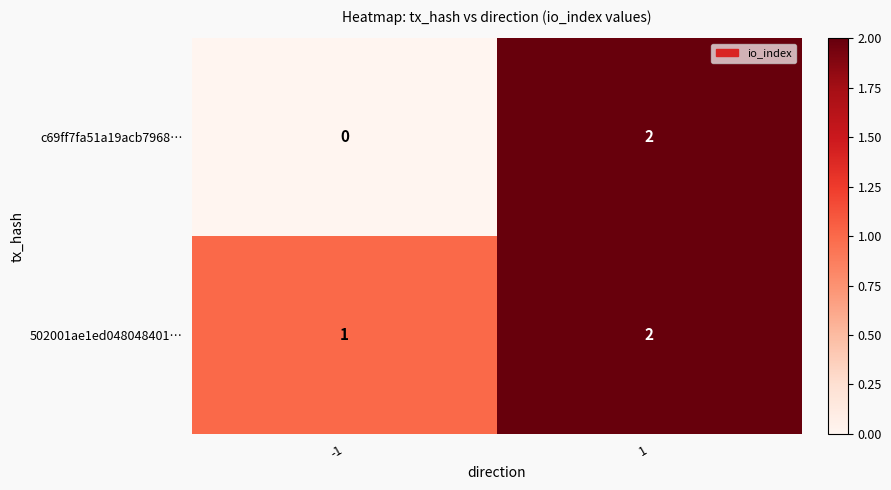

Is it true that c69ff7fa51a19acb7968… equals 1 at -1?

False